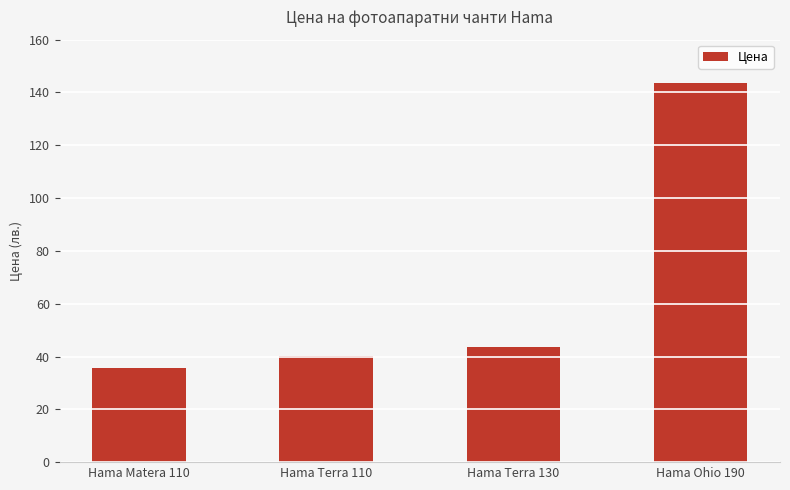

What is the greatest value displayed?

143.6